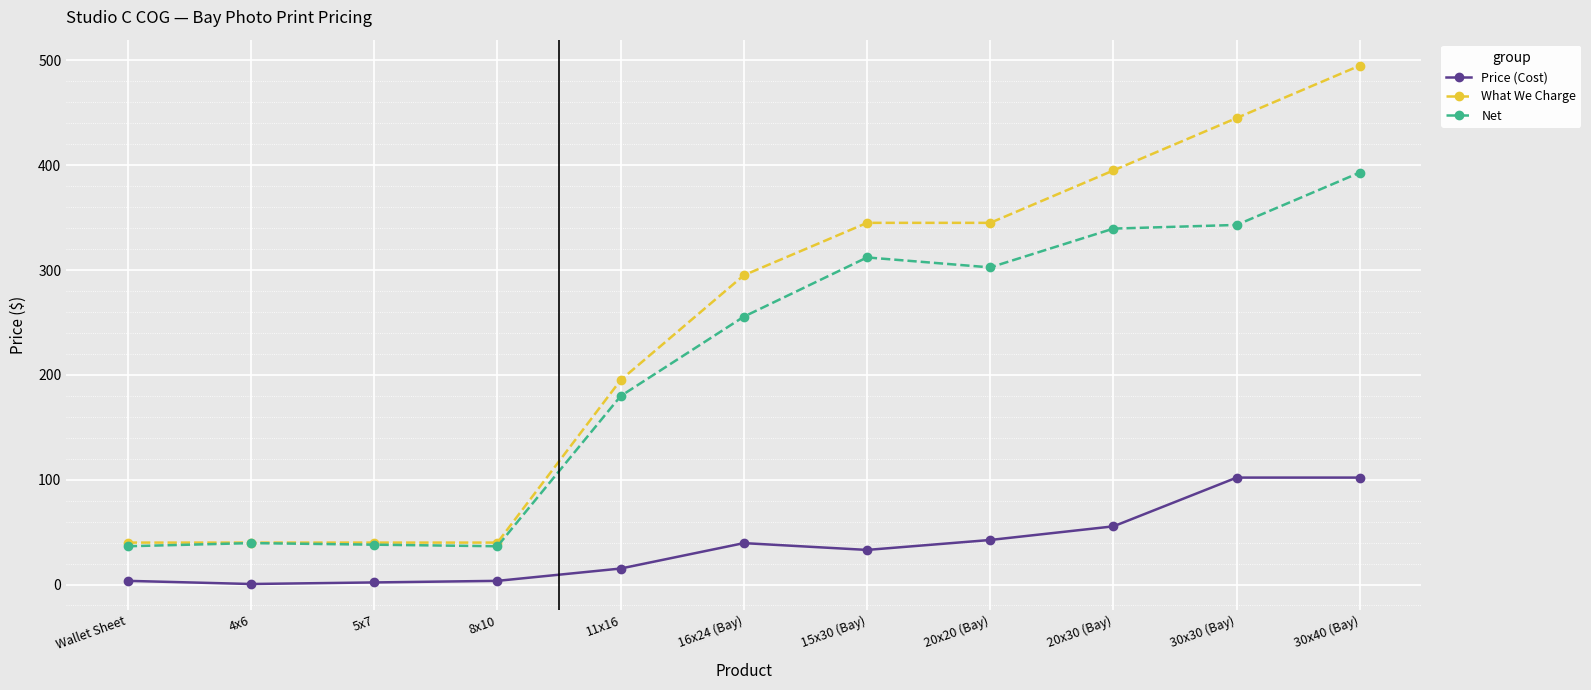

Is it true that What We Charge equals 550.9 at 20x20 (Bay)?

False